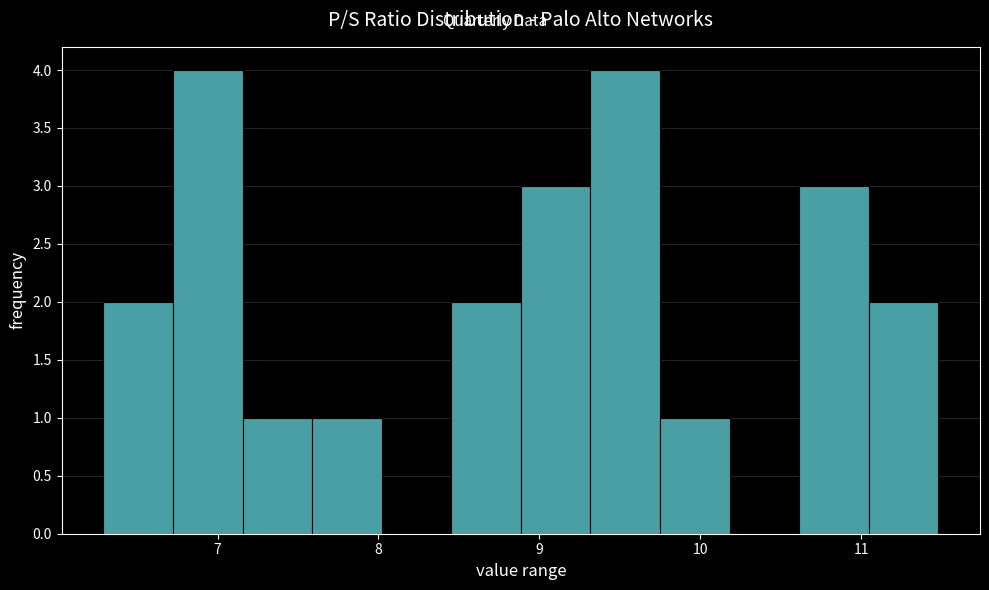

Reading left to right, transcribe this chart: for each bar, give the range it covers on the x-axis and its height. Neither the bar edges nor the heights are printed on the chart, so give them approximately, as read against the axes.

6.3 to 6.7: 2
6.7 to 7.2: 4
7.2 to 7.6: 1
7.6 to 8.0: 1
8.0 to 8.5: 0
8.5 to 8.9: 2
8.9 to 9.3: 3
9.3 to 9.8: 4
9.8 to 10.2: 1
10.2 to 10.6: 0
10.6 to 11.0: 3
11.0 to 11.5: 2